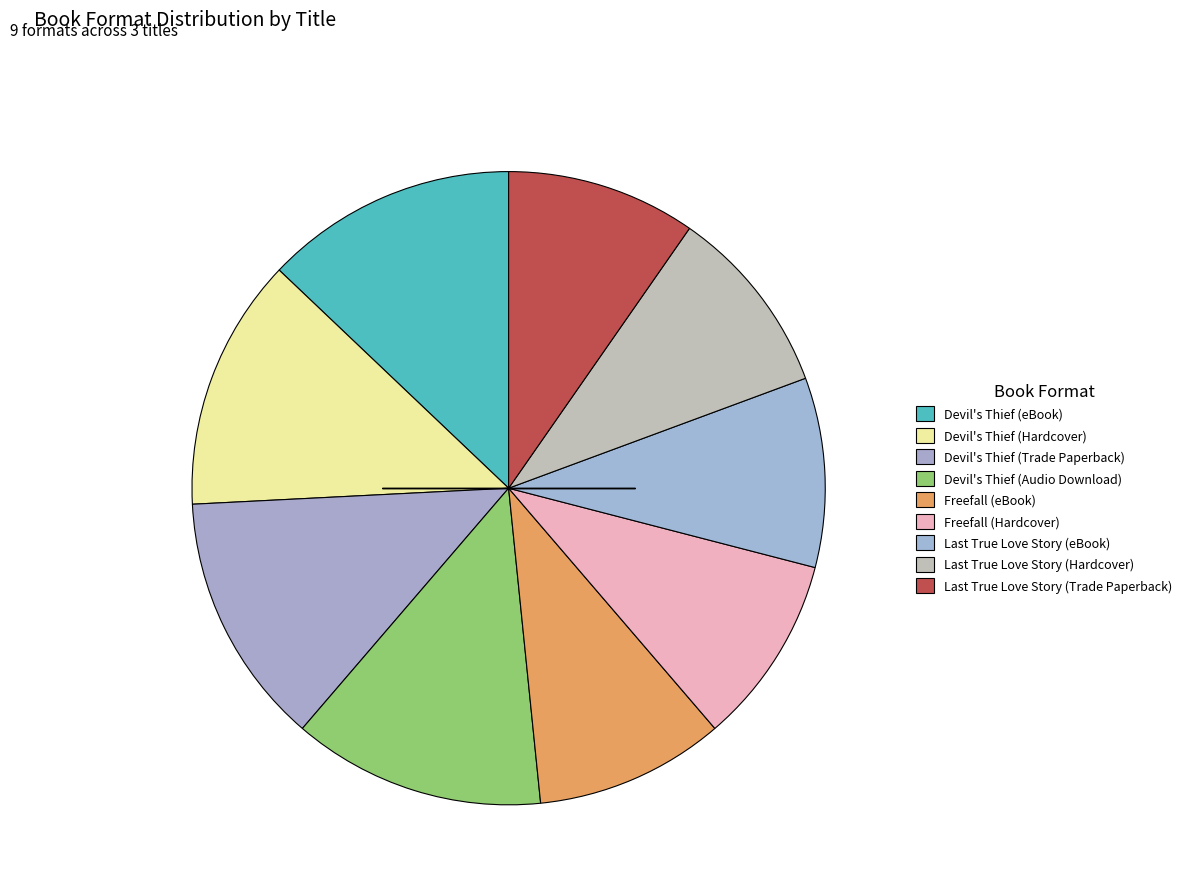

To the nearest percent, what portion does Freefall (eBook) represent?

10%